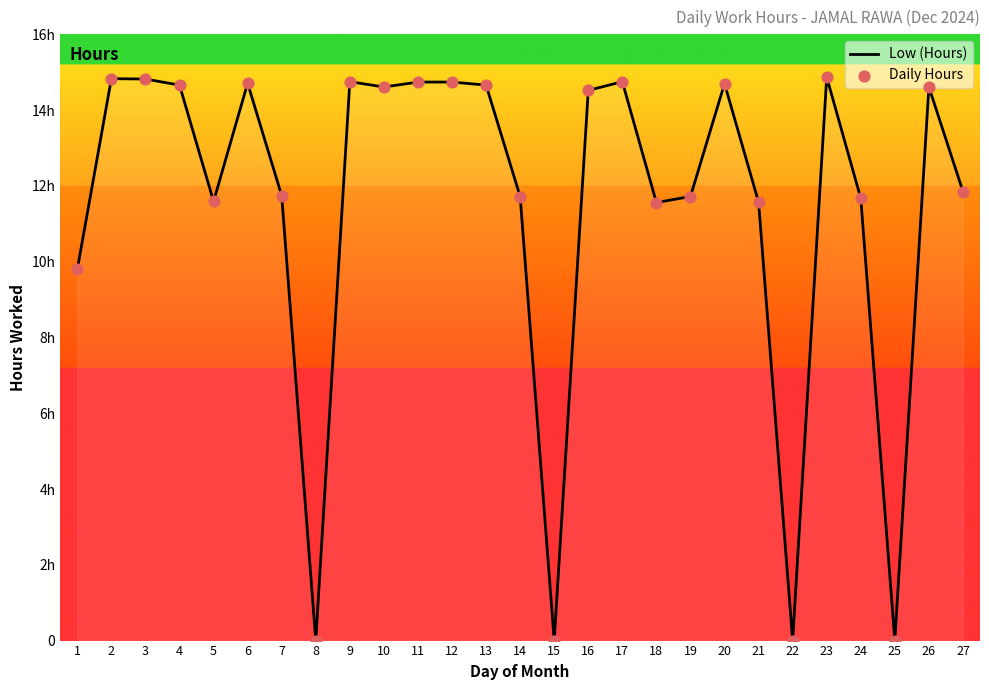

Does the chart have visible grid lines?

No